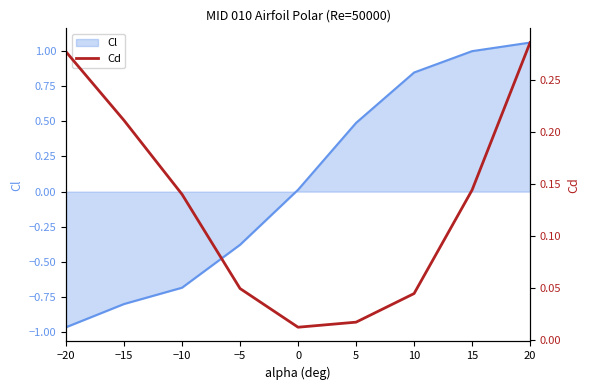

The value of Cl at −5 is -0.1. True or false?

False